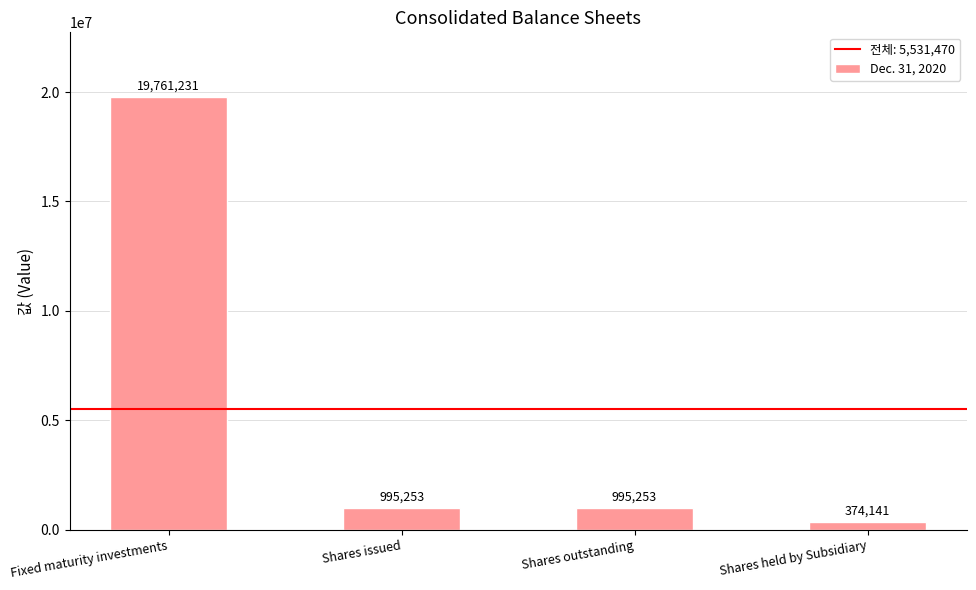

How many bars are there in total?

4